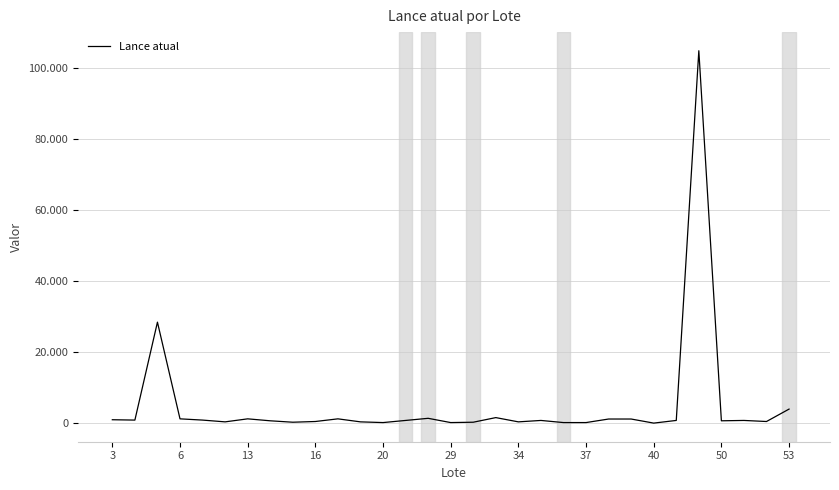

How many interior local peaks (higher than both neighbors) does the data have?

8